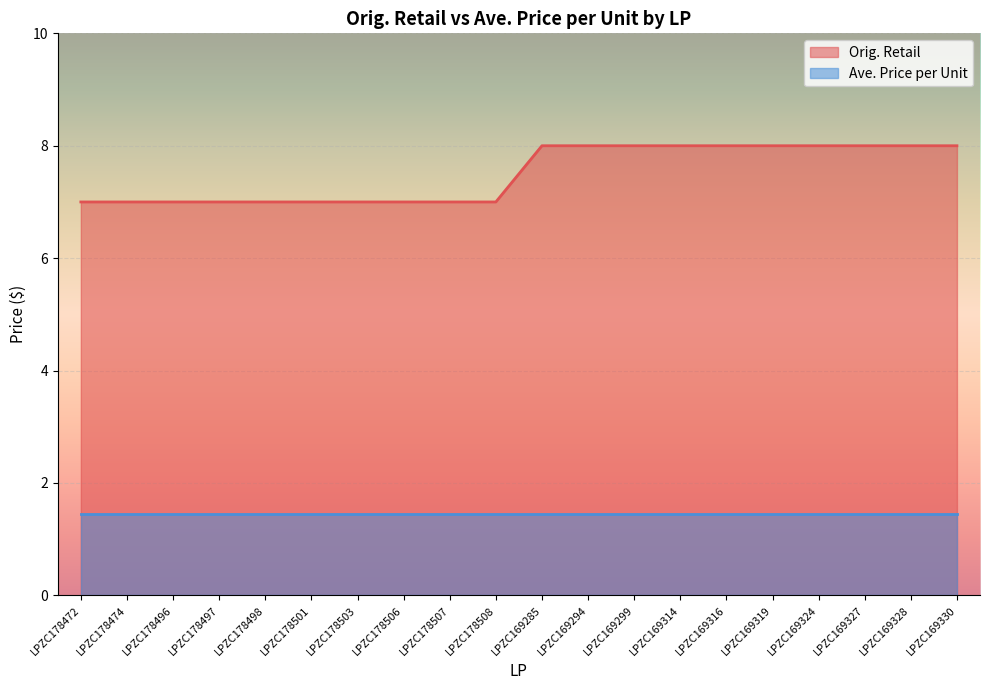

How many lines are shown in the chart?

2